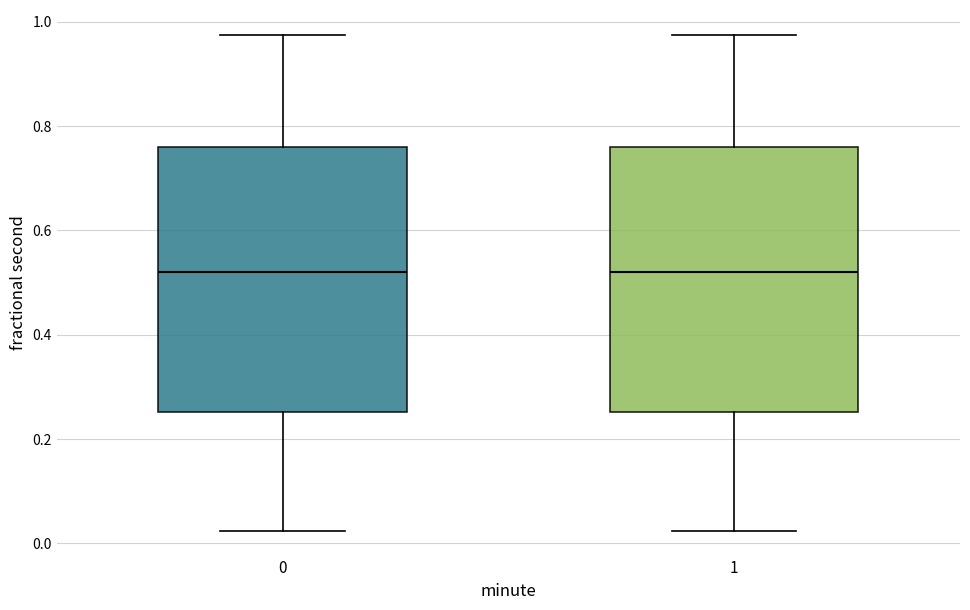

Where is the lower edge of the box at x = 1 on the y-axis? The values are not printed on the chart, so give them approximately, as read against the axis.

0.26